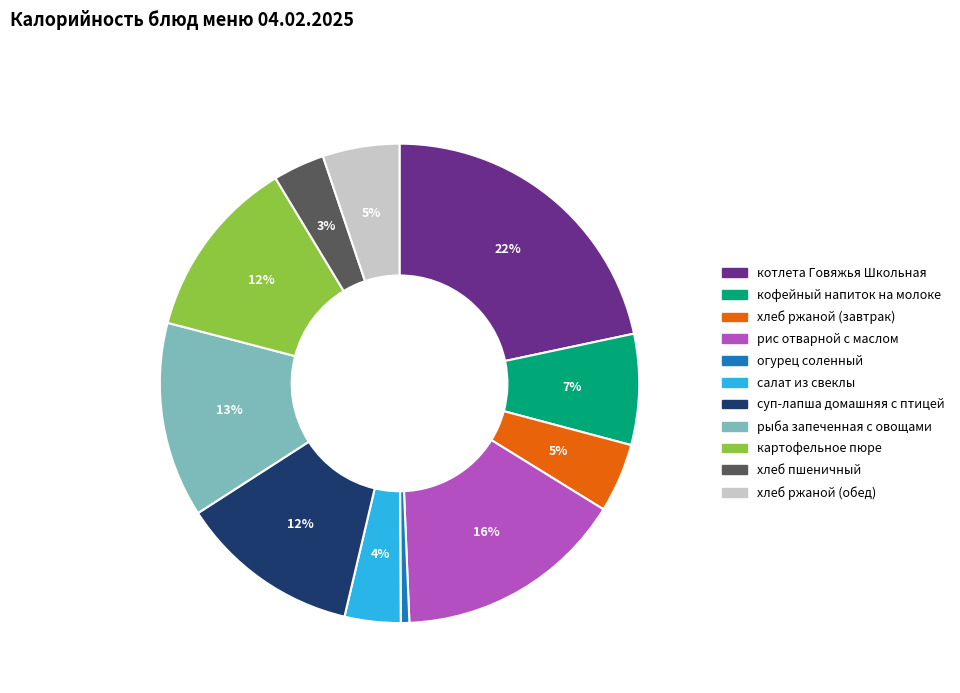

Is there any slice that represents more than half of the pie?

No